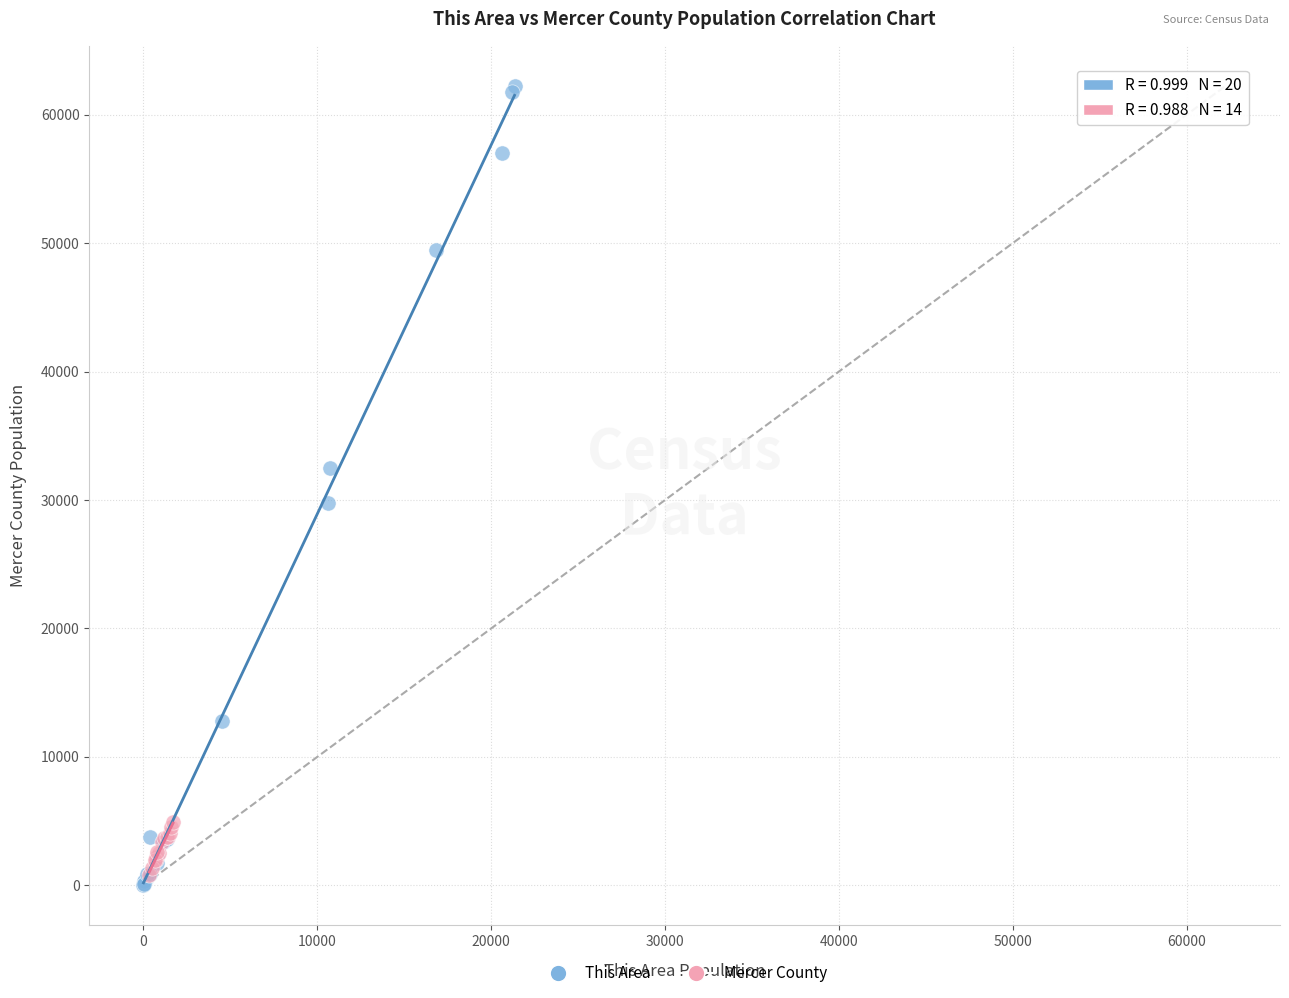

Which series has the largest Y range (max minus min)?

This Area